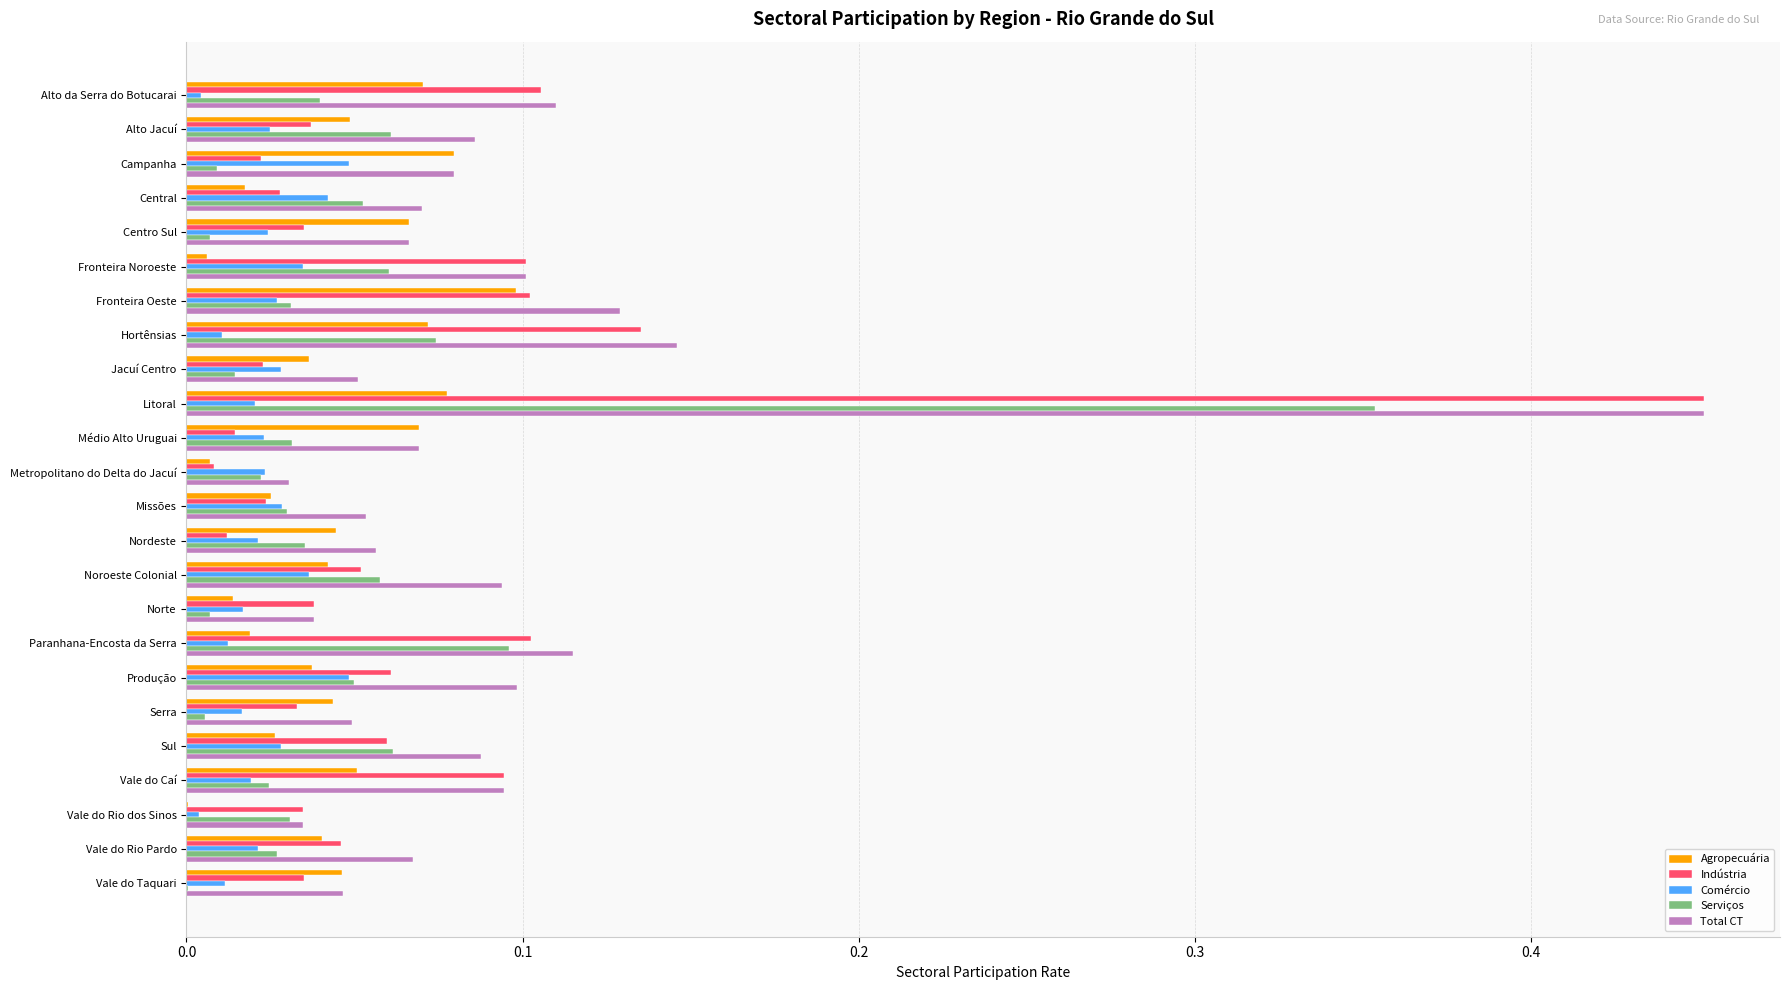

The Agropecuária series shows 0.1 at Fronteira Oeste. True or false?

True